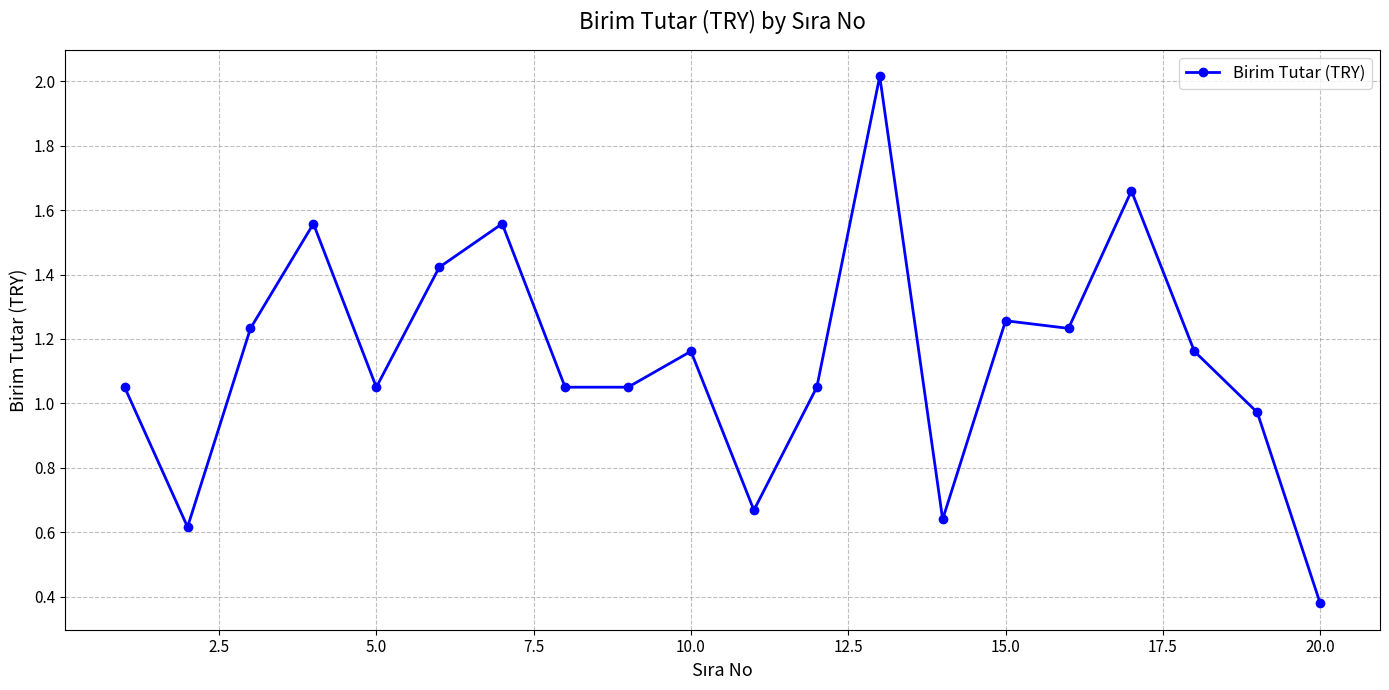

What is the sum of all values?

22.8